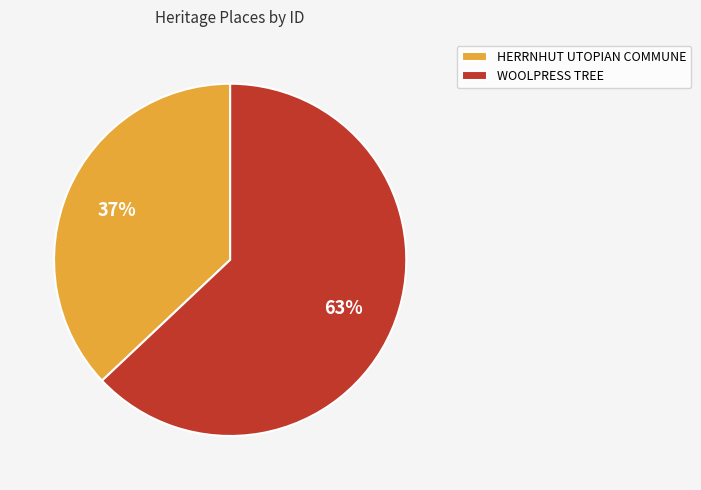

How many segments does this pie chart have?

2